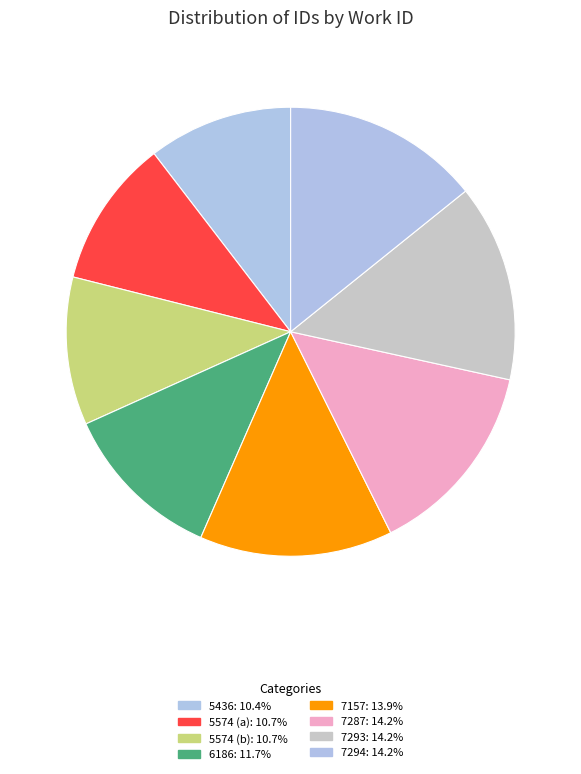

Count the number of slices in the pie.

8